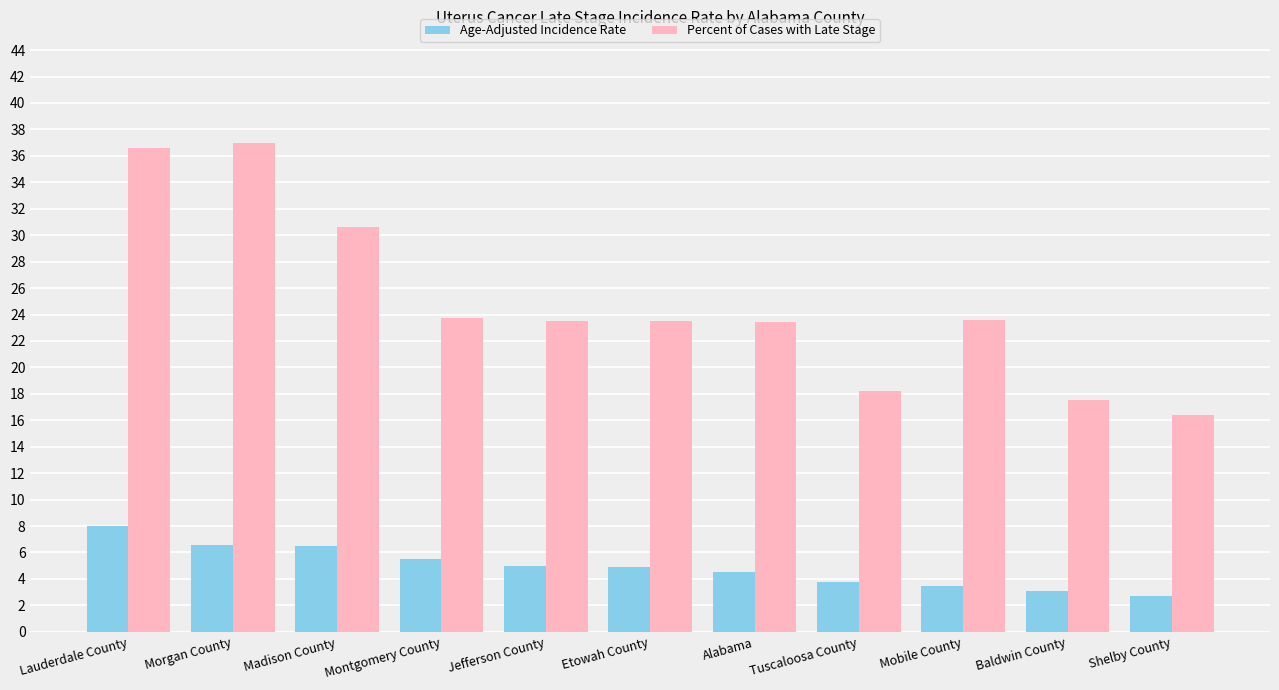

Which category has the highest value across all series?

Morgan County